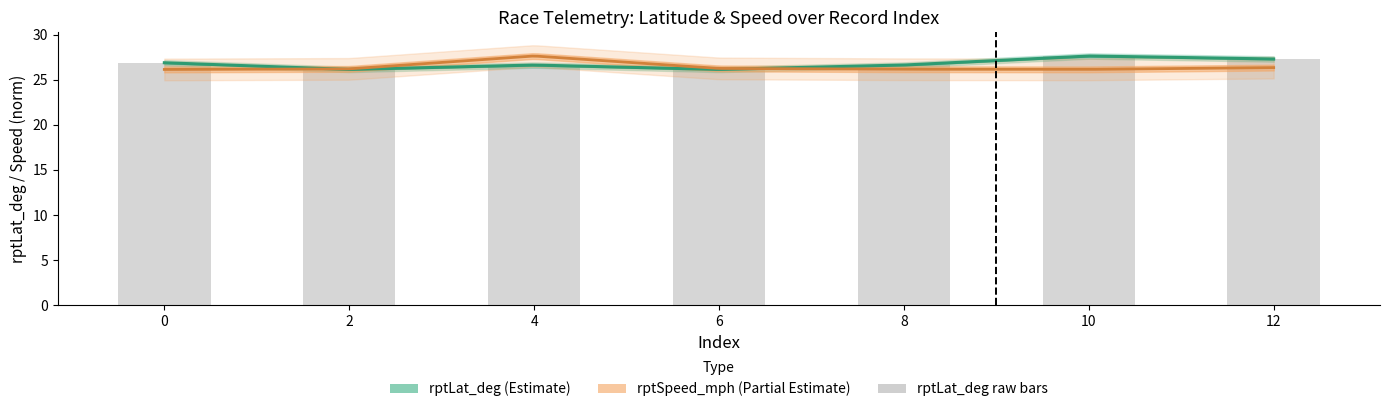

What is the sum of all values?

187.3